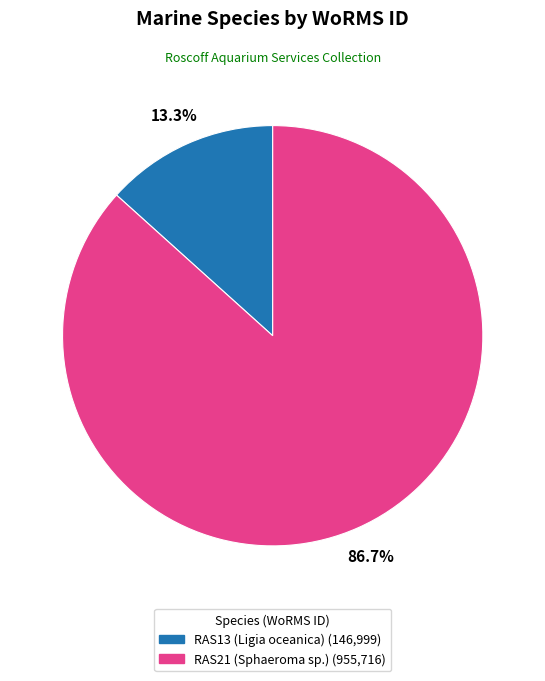

To the nearest percent, what is the difference between the RAS13 (Ligia oceanica) and RAS21 (Sphaeroma sp.) slice percentages?

73%